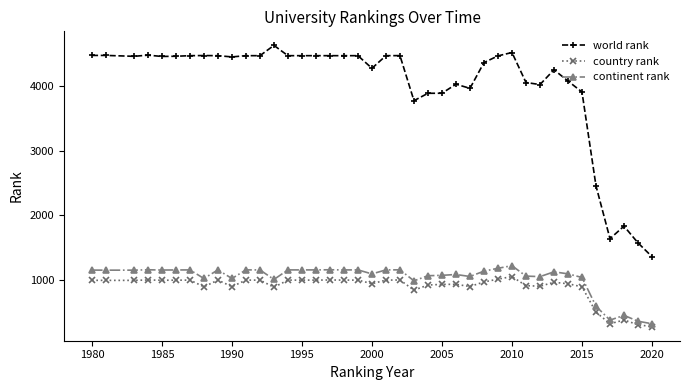

What is the value of the world rank point at the 12th from the left?

4470